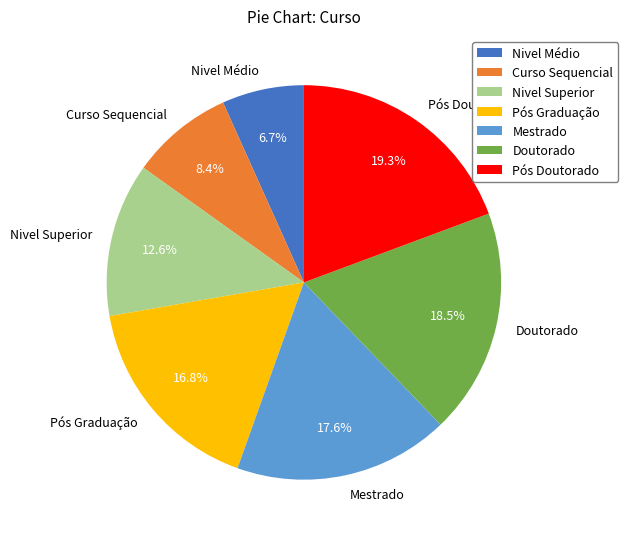

What is the total percentage of Pós Graduação and Nivel Superior?

29.4%